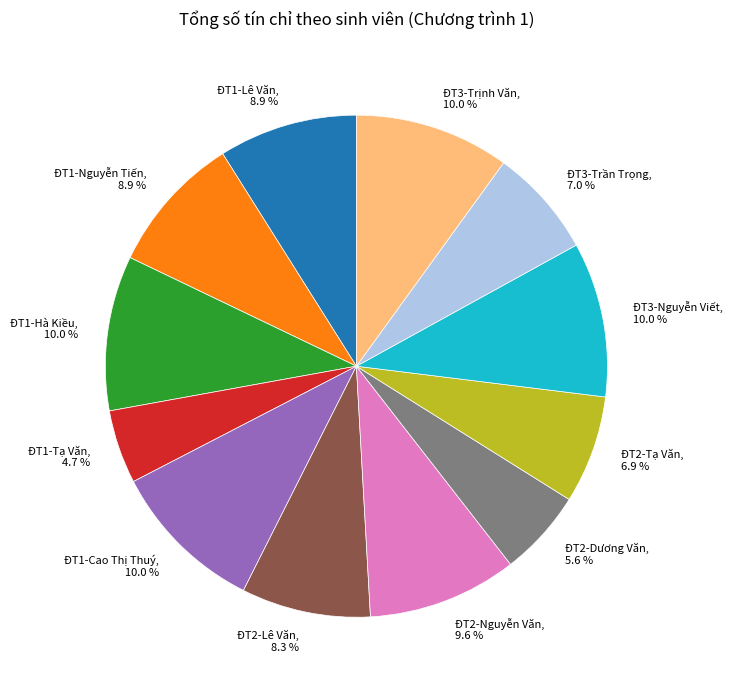

What is the ratio of the value at ĐT2-Lê Văn to the value at ĐT3-Nguyễn Viết?

0.8